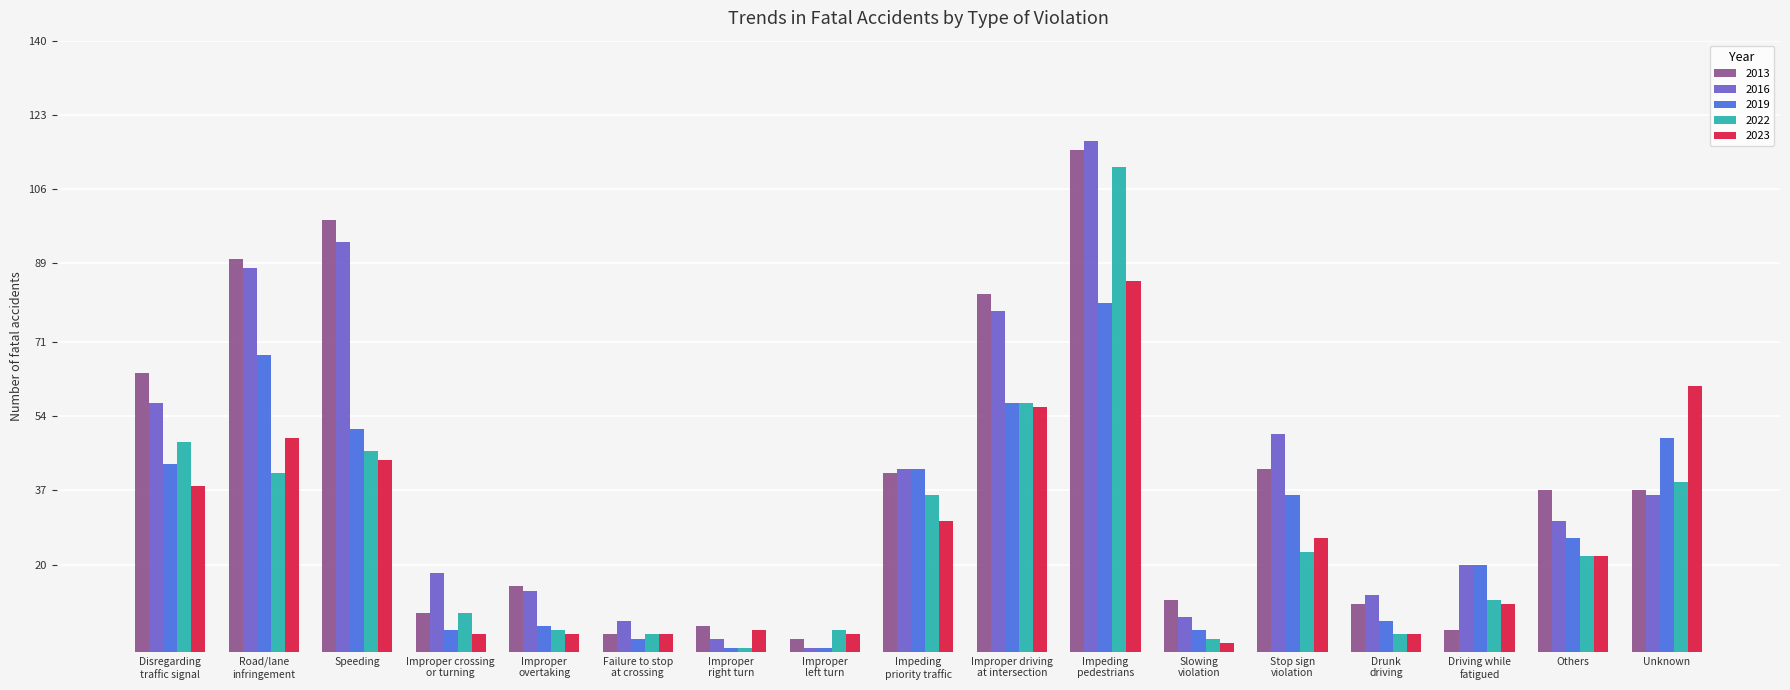

List the series in order of their peak value, highest first.

2016, 2013, 2022, 2023, 2019